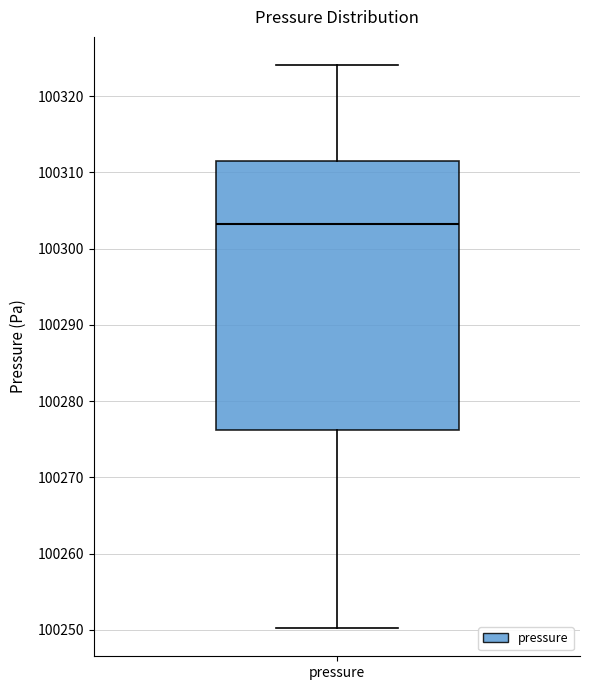

Transcribe this box plot: give where the median line is, the range the box spans, and where the two whiskers end, as read against the y-axis. The values are not printed on the chart, so give them approximately, as read against the axis.

median 100303, box 100276 to 100311, whiskers 100250 to 100324